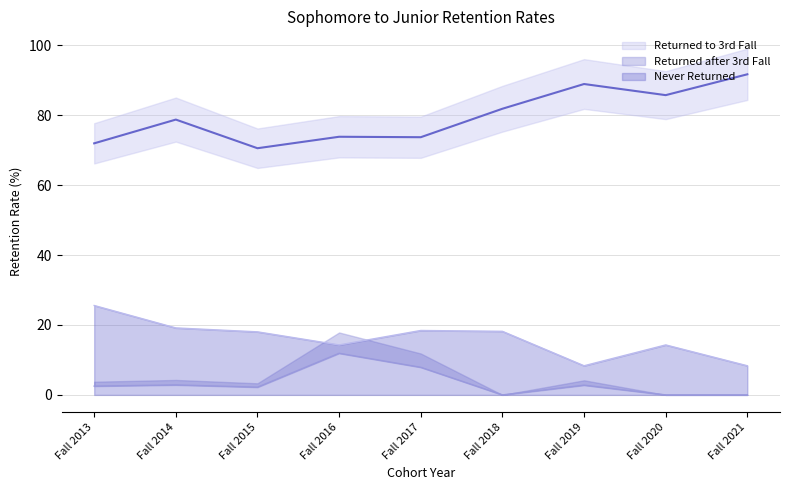

Is the value of Returned to 3rd Fall at Fall 2013 greater than the value of Returned after 3rd Fall at Fall 2015?

Yes